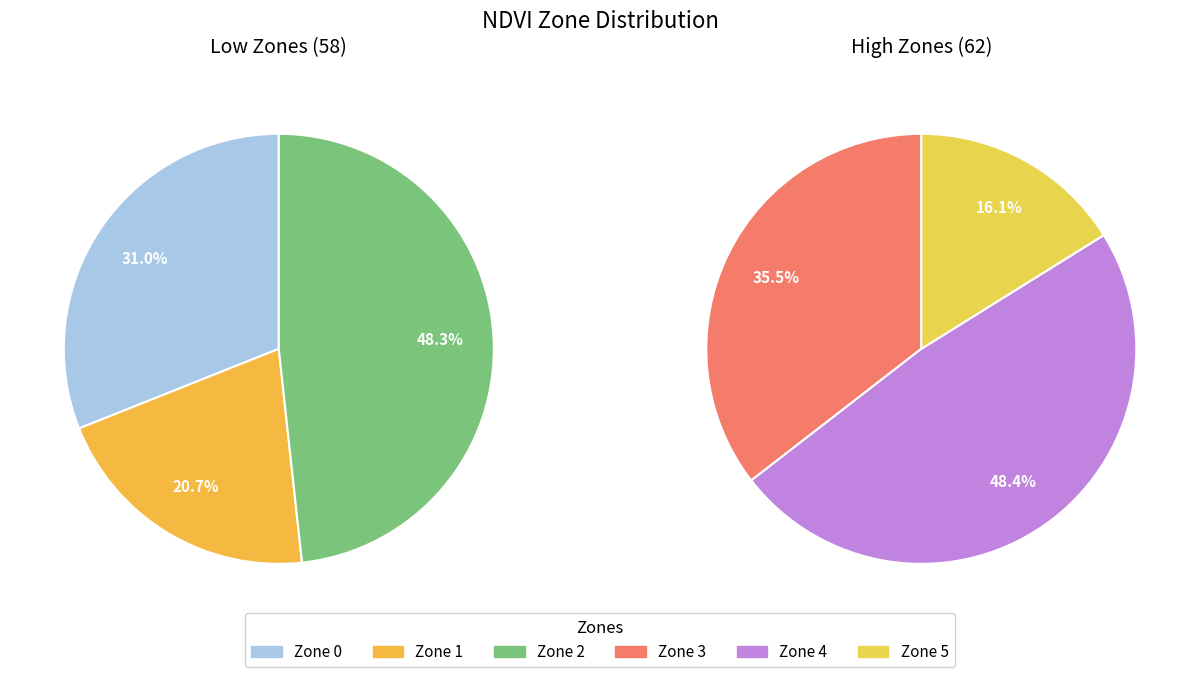

Rank the categories by value from lowest to highest.

Zone 5, Zone 1, Zone 0, Zone 3, Zone 2, Zone 4